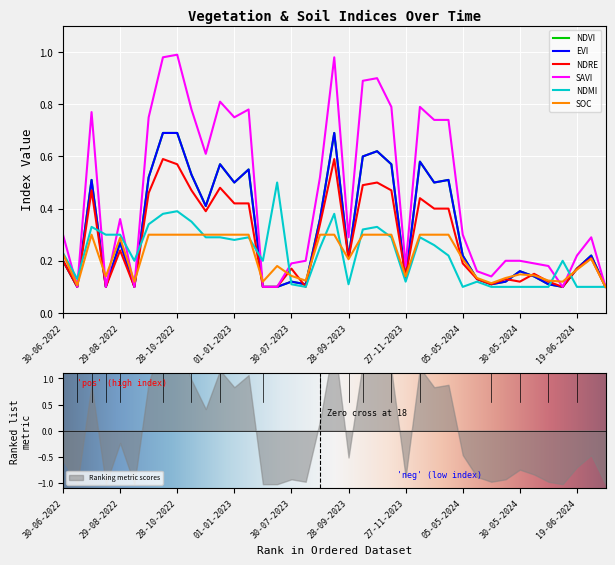

What is the sum of all soc values?

8.5